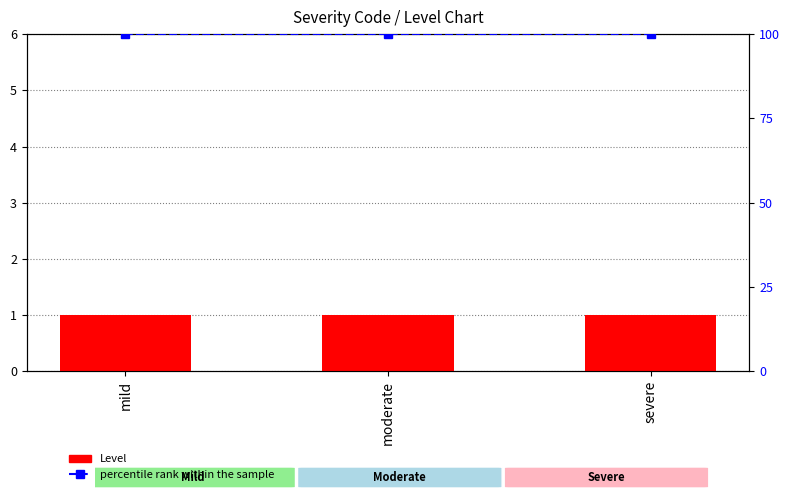

Reading left to right, transcribe all the data shown in this chart.

Level: mild=1	moderate=1	severe=1
percentile rank within the sample: mild=100	moderate=100	severe=100